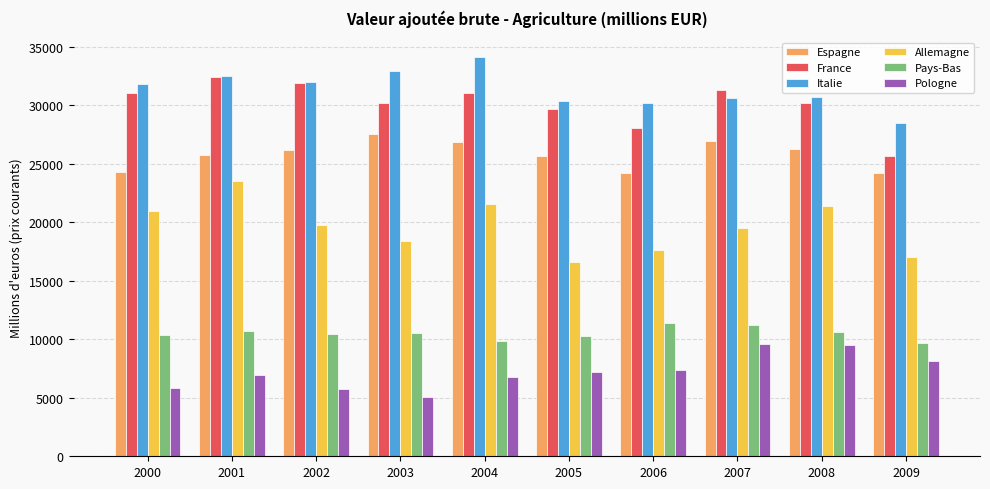

What is the average value of the Italie series?

31363.2